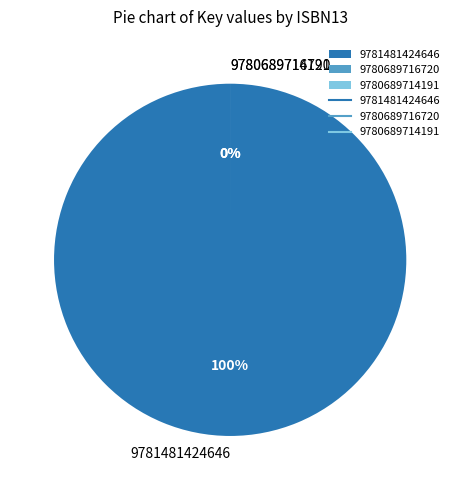

How many segments does this pie chart have?

3